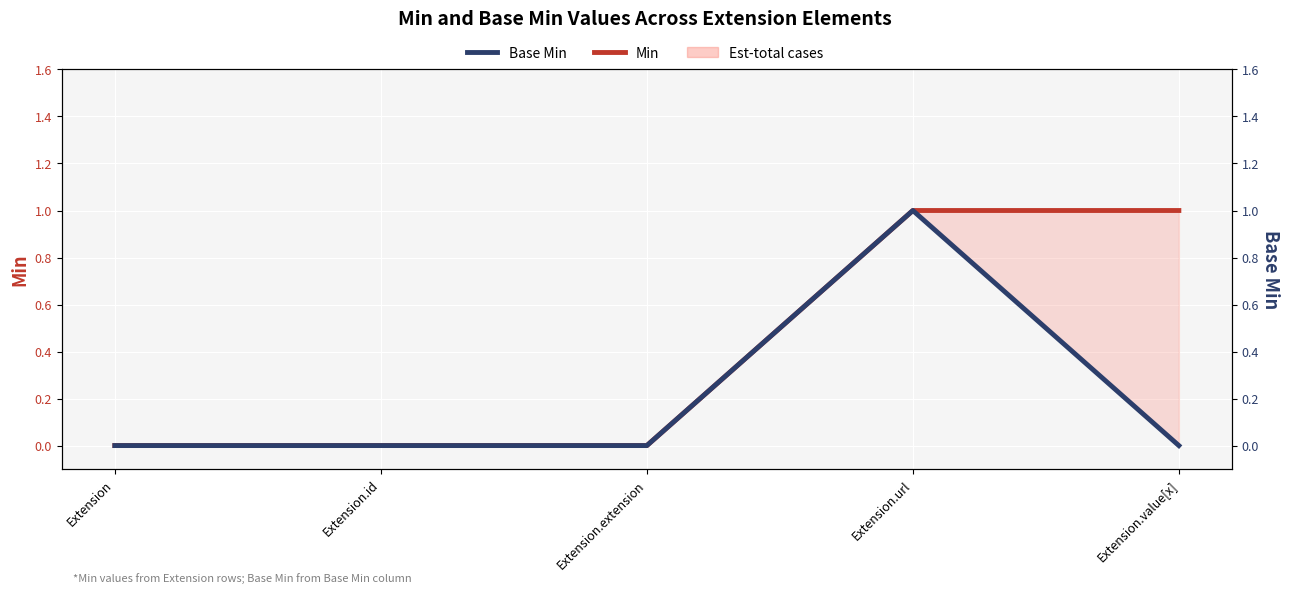

Reading right to left, what are all the values shown in this chart?

Min: Extension.value[x]=1	Extension.url=1	Extension.extension=0	Extension.id=0	Extension=0
Base Min: Extension.value[x]=0	Extension.url=1	Extension.extension=0	Extension.id=0	Extension=0